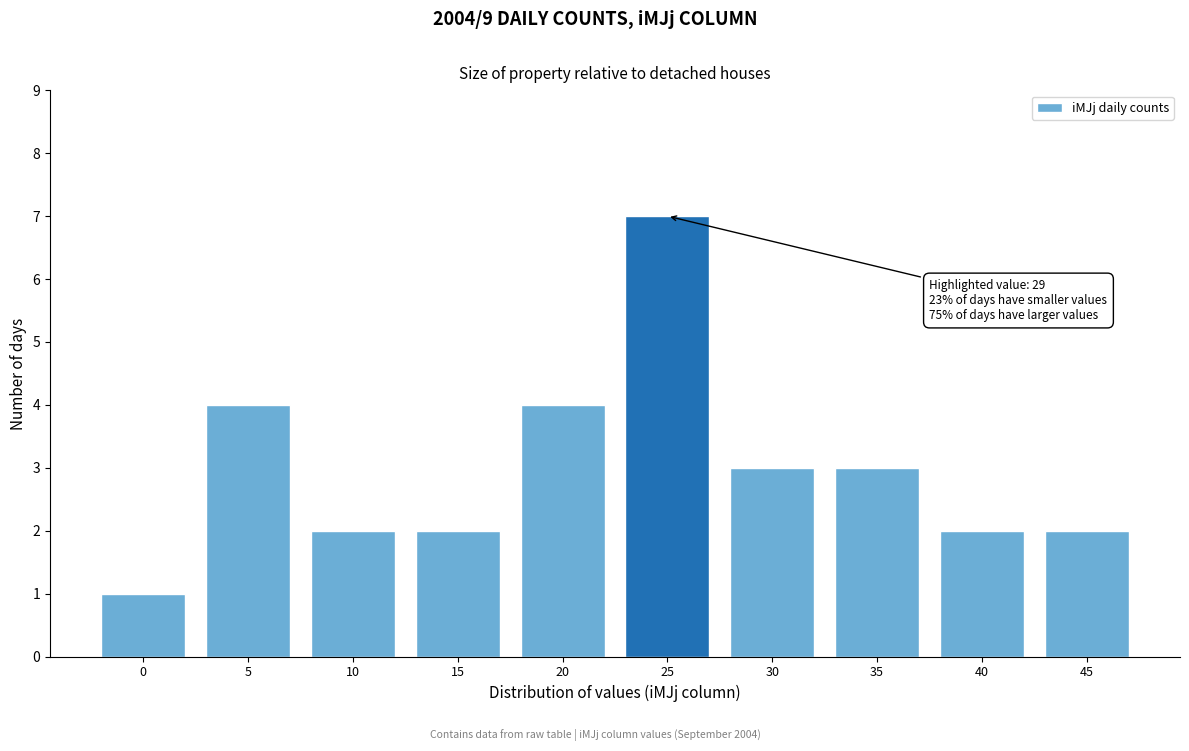

Reading left to right, extract all data points from this chart.

0=1	5=4	10=2	15=2	20=4	25=7	30=3	35=3	40=2	45=2